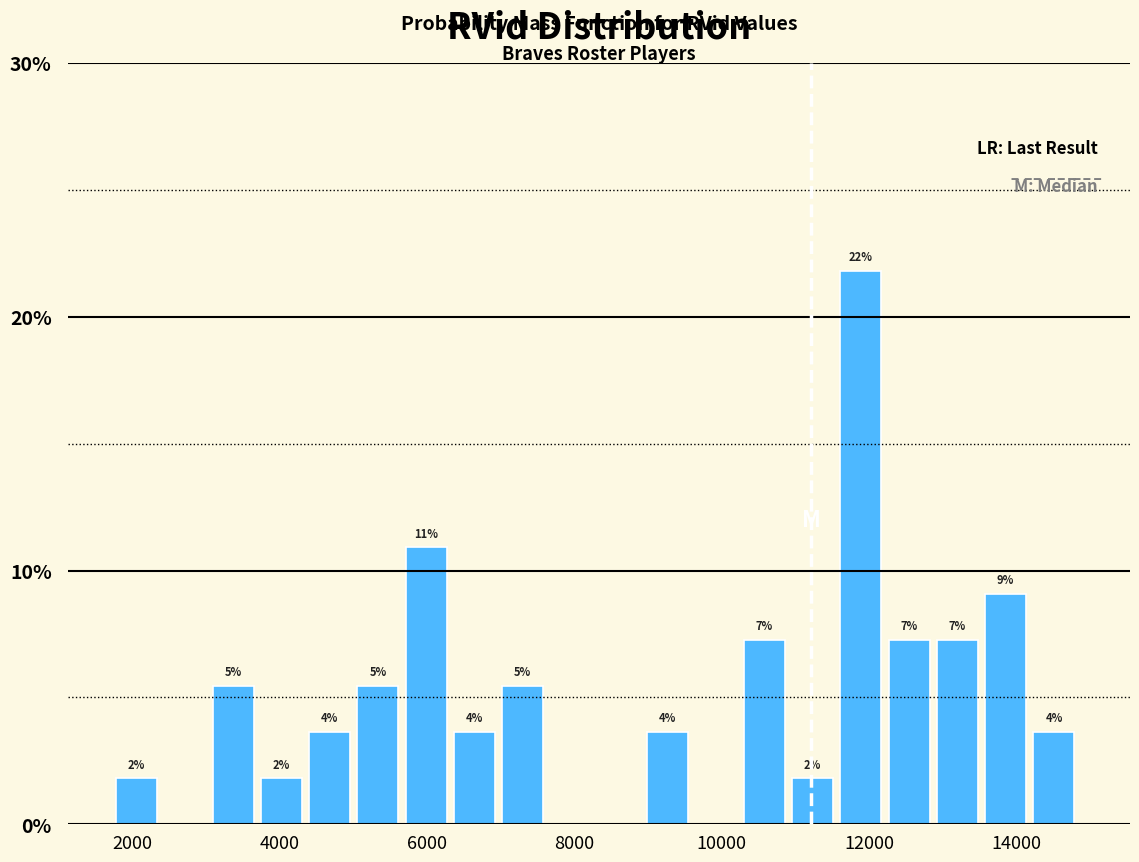

Around what value on the x-axis is the tallest bar? Give the approximate position of its centre, as read against the axis.

11800